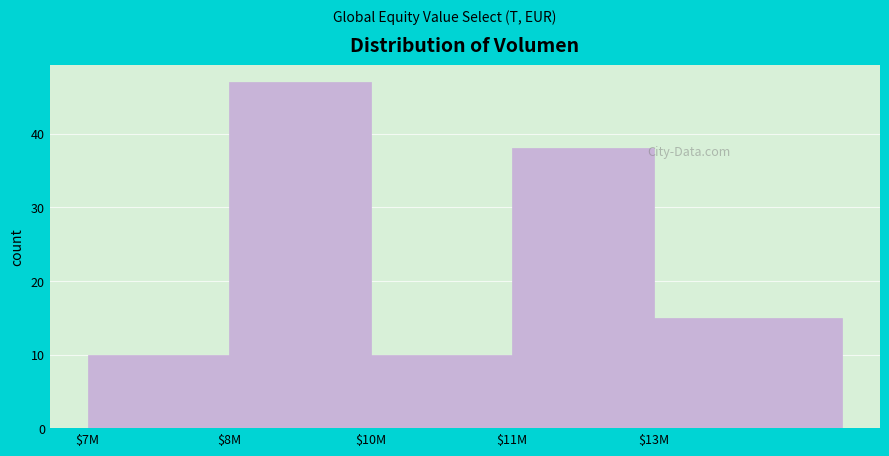

Reading right to left, extract all data points from this chart.

15	38	10	47	10